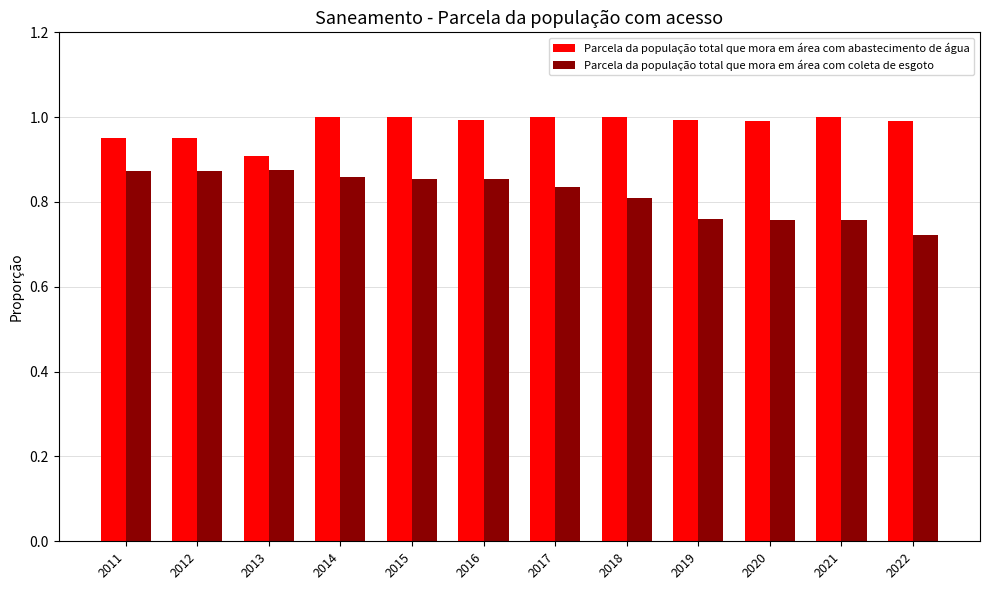

Rank the series at 2022 from highest to lowest value.

Parcela da população total que mora em área com abastecimento de água, Parcela da população total que mora em área com coleta de esgoto